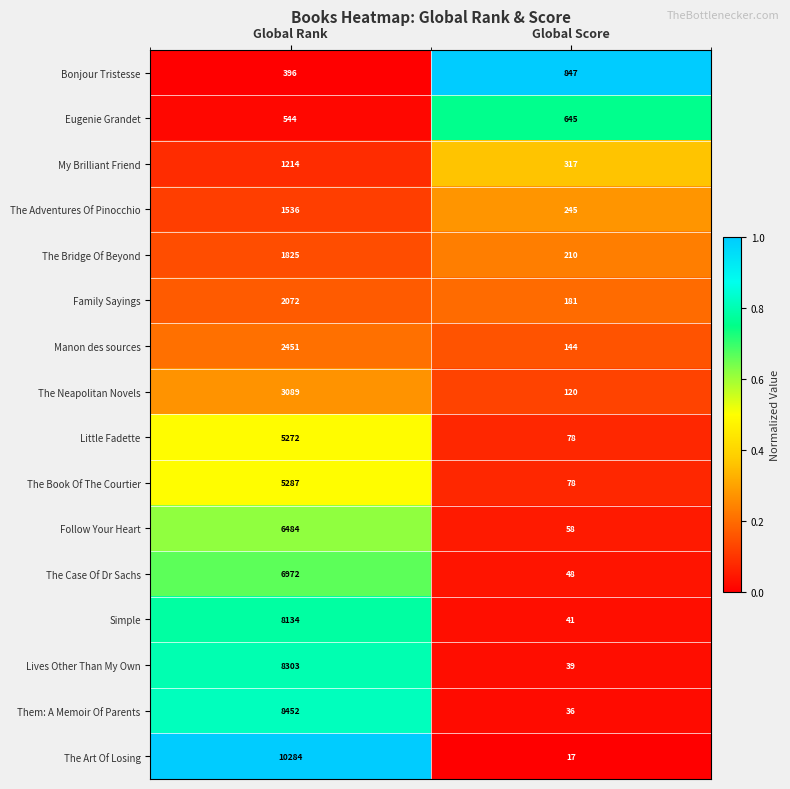

Where is Eugenie Grandet nearest to the value 594?

Global Rank